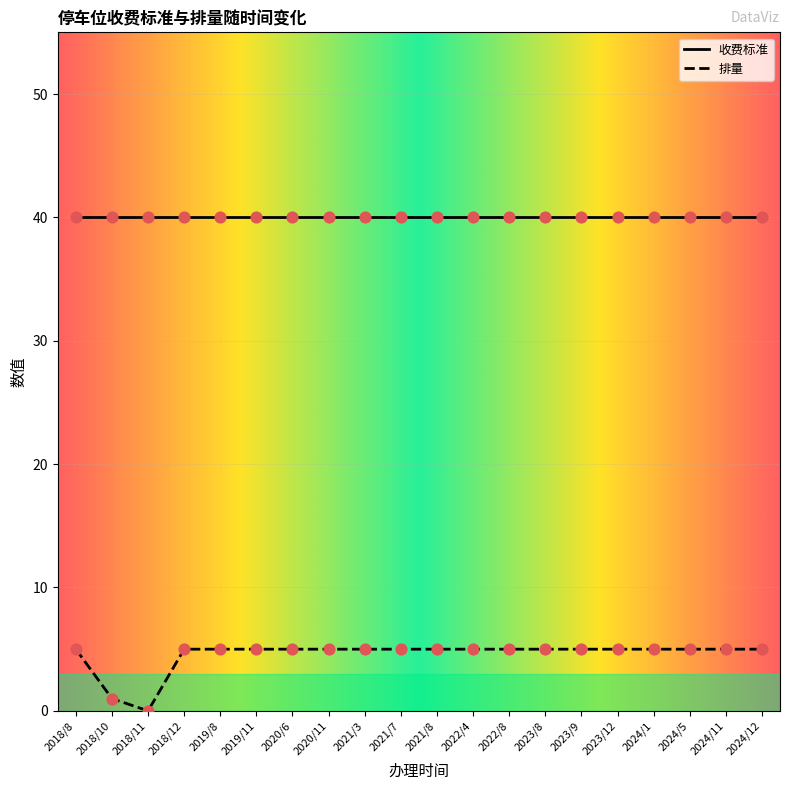

Between 2022/8 and 2024/5, which is larger?

2022/8